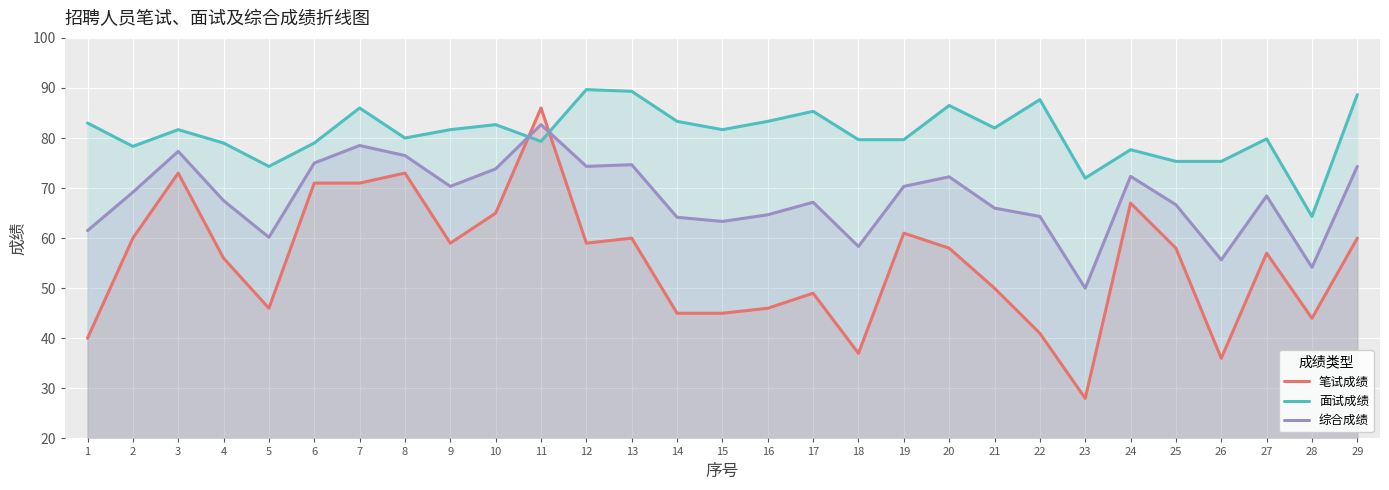

How many interior local peaks does the 综合成绩 series have?

8